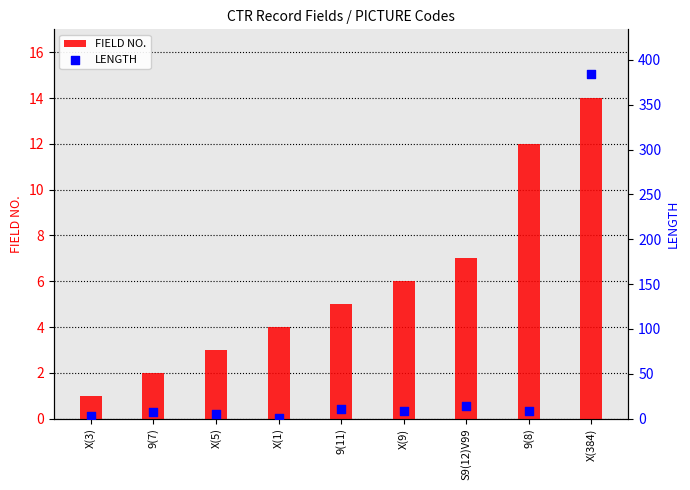

Which series has the largest Y range (max minus min)?

LENGTH